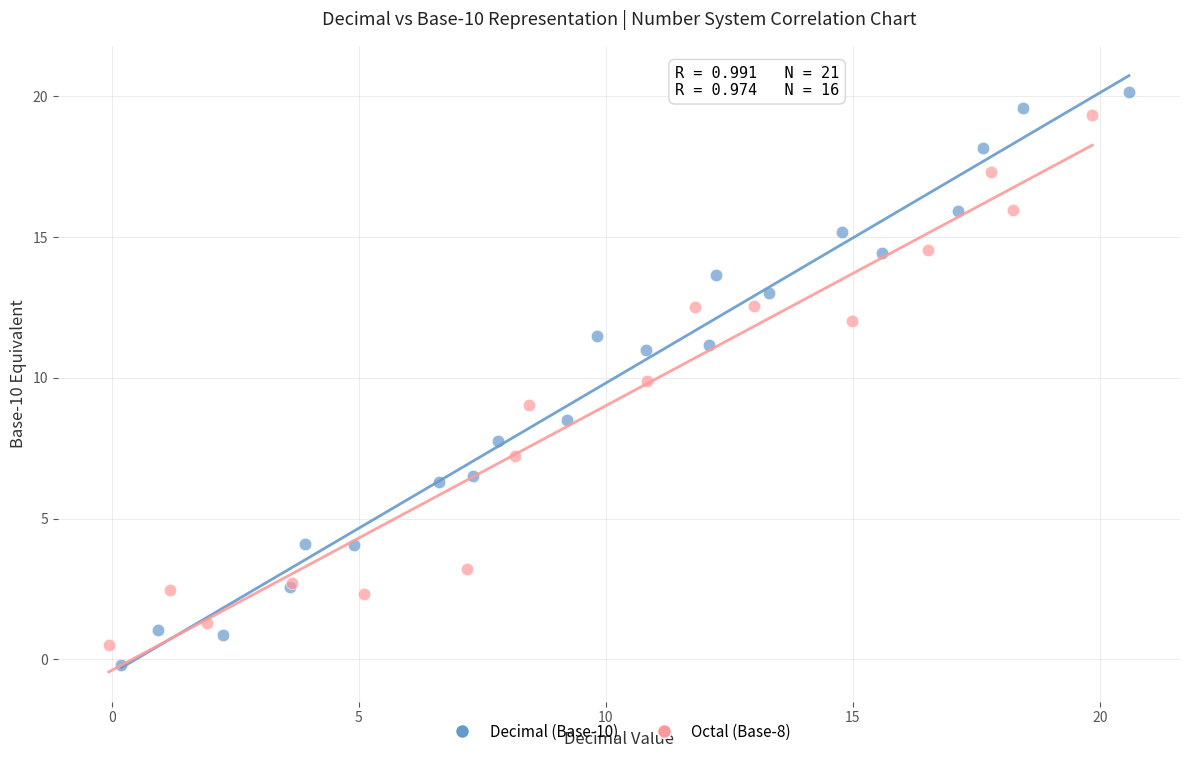

Which series reaches the minimum Y coordinate?

Decimal (Base-10)